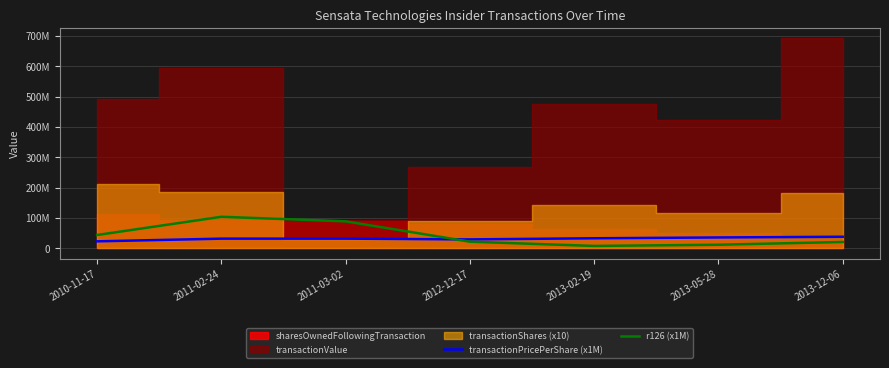

Does the chart have visible grid lines?

Yes